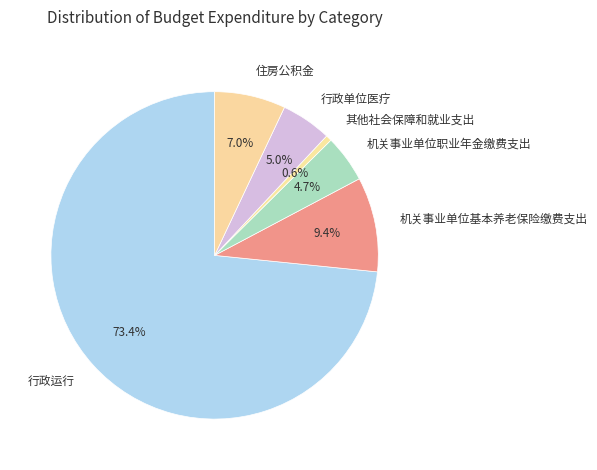

What percentage is the 机关事业单位基本养老保险缴费支出 slice, to the nearest percent?

9%